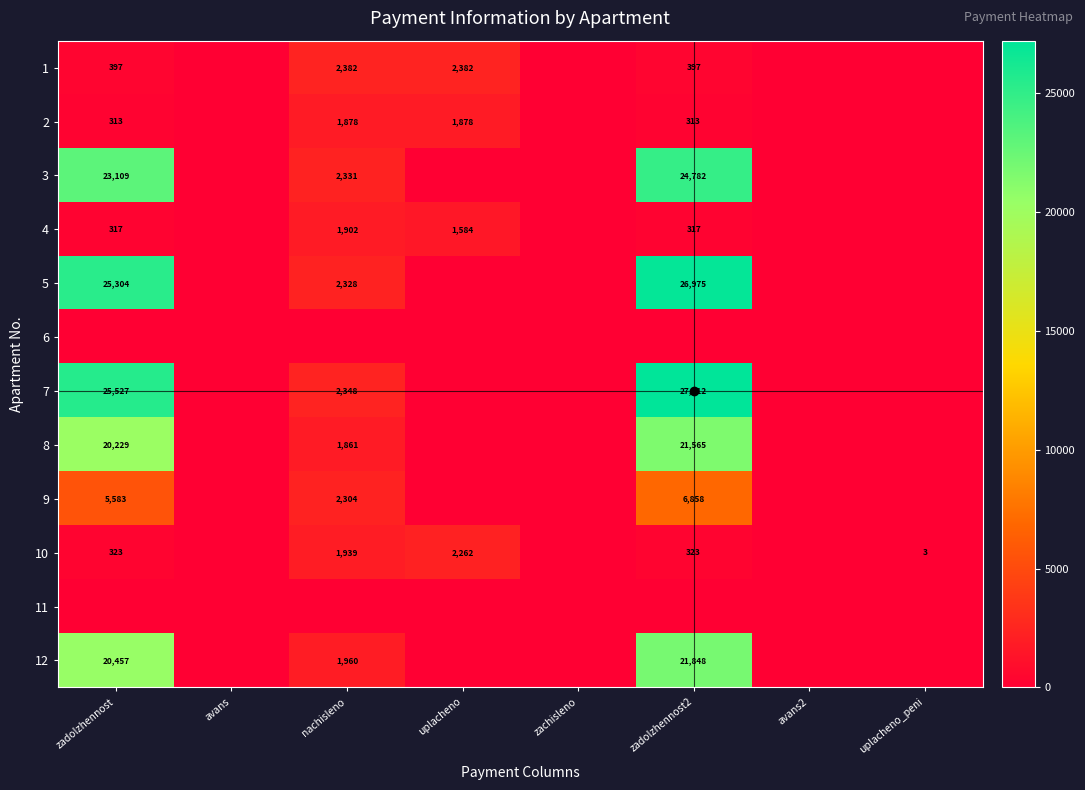

Is it true that 12 equals 3456.6 at nachisleno?

False